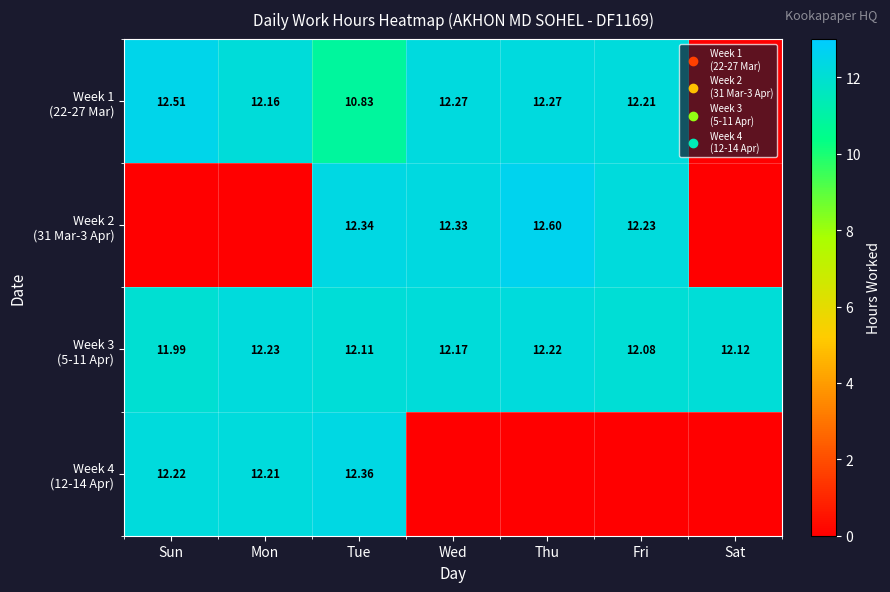

List the series in order of their peak value, lowest first.

Week 3 (5-11 Apr), Week 4 (12-14 Apr), Week 1 (22-27 Mar), Week 2 (31 Mar-3 Apr)